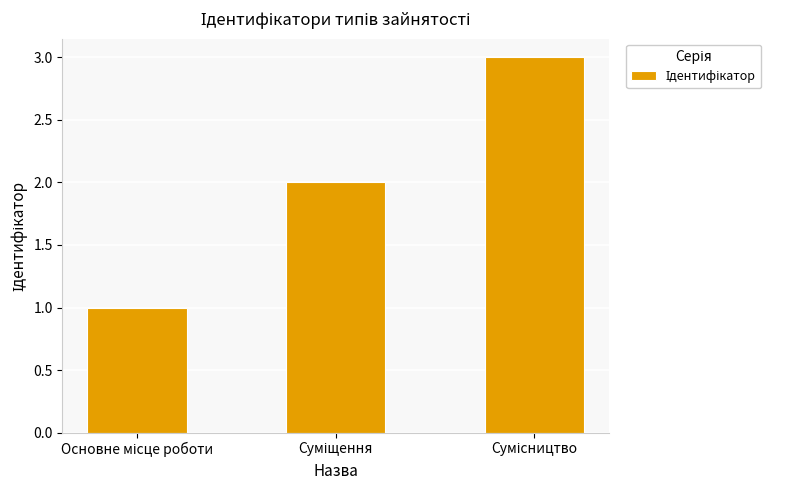

What is the value of the 2nd bar from the left?

2